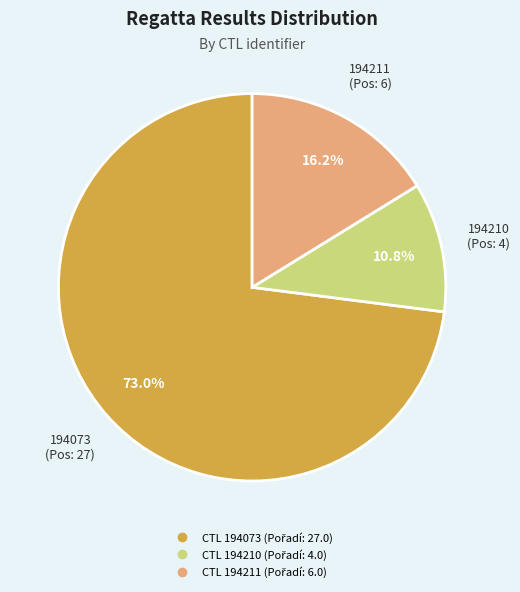

Does any single category account for the majority?

Yes